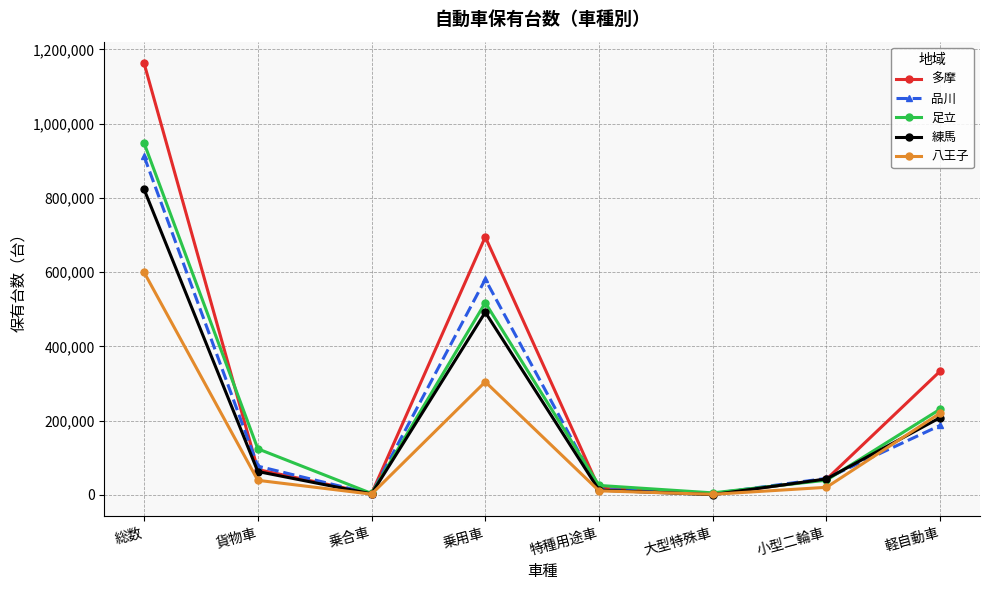

At which category is the sum across all series the highest?

総数